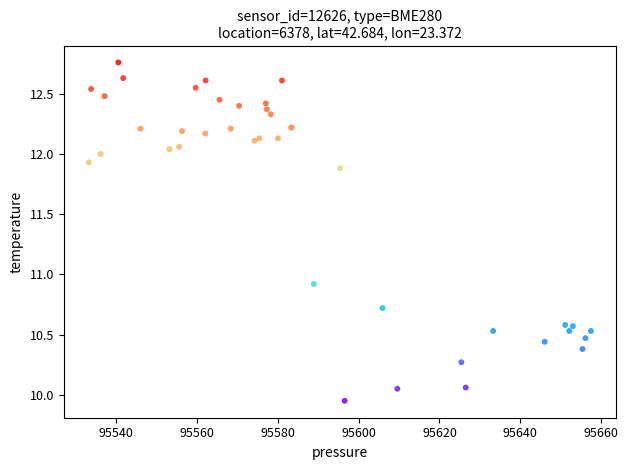

What Y value in the scatter plot is closest to 11?

10.9